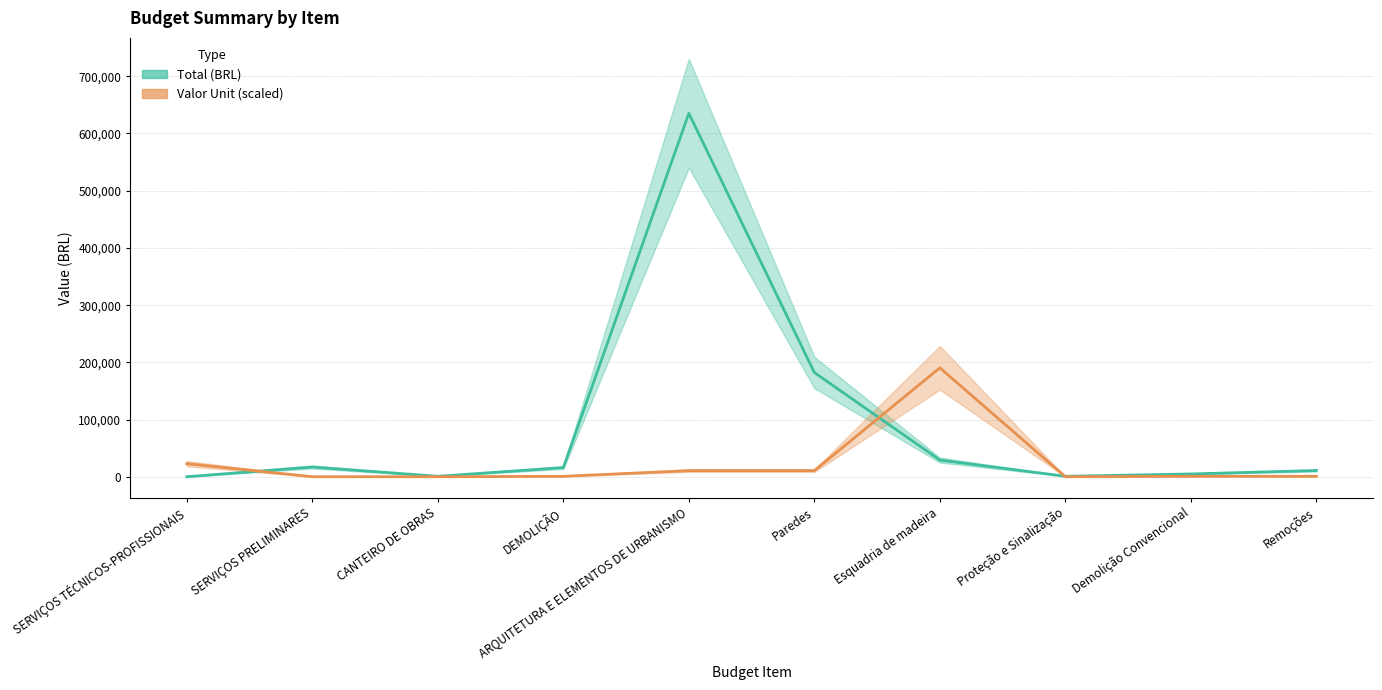

Reading right to left, list all the values displayed in this chart.

Total (BRL): Remoções=11110.9	Demolição Convencional=5074.7	Proteção e Sinalização=1012.4	Esquadria de madeira=29372.7	Paredes=182274.9	ARQUITETURA E ELEMENTOS DE URBANISMO=635115.8	DEMOLIÇÃO=16185.6	CANTEIRO DE OBRAS=1012.4	SERVIÇOS PRELIMINARES=17198.0	SERVIÇOS TÉCNICOS-PROFISSIONAIS=233.9
Valor Unit (scaled): Remoções=976.9	Demolição Convencional=983.8	Proteção e Sinalização=261.2	Esquadria de madeira=190534.7	Paredes=10889.4	ARQUITETURA E ELEMENTOS DE URBANISMO=10889.4	DEMOLIÇÃO=983.8	CANTEIRO DE OBRAS=261.2	SERVIÇOS PRELIMINARES=261.2	SERVIÇOS TÉCNICOS-PROFISSIONAIS=23060.3